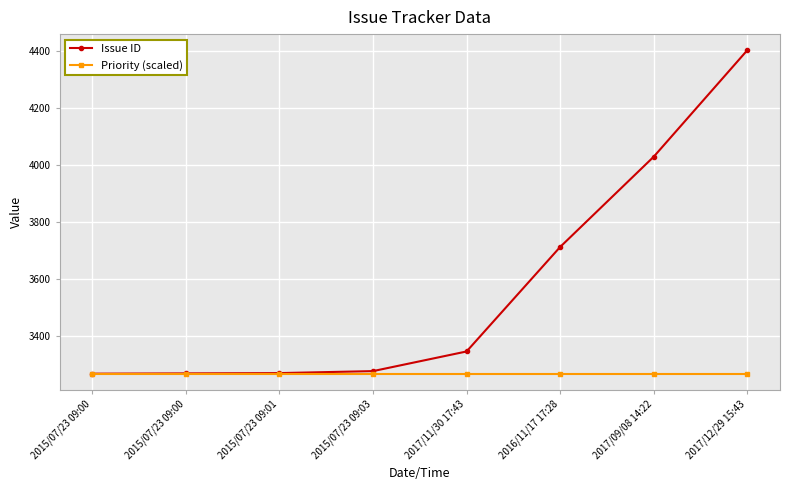

Rank the series by their maximum value, from lowest to highest.

Priority (scaled), Issue ID